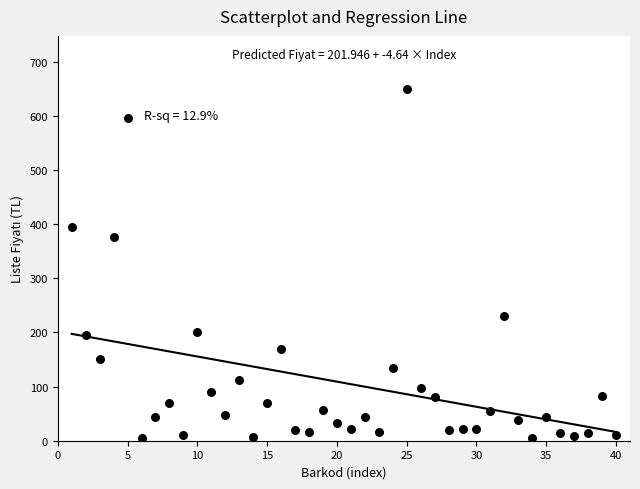

What Y value in the scatter plot is closest to 327?

376